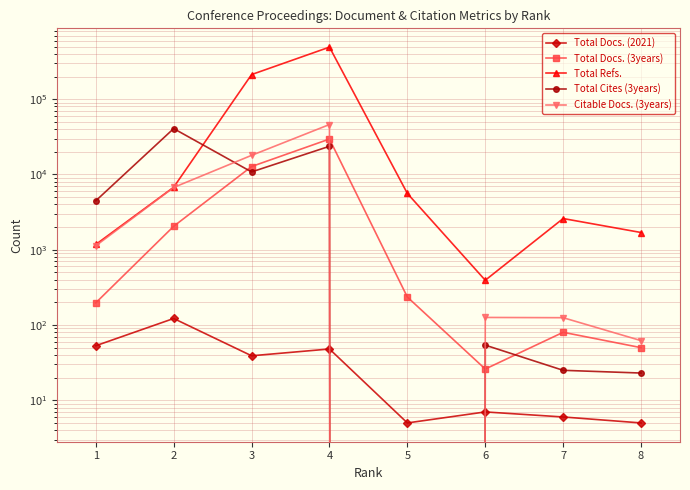

Reading right to left, transcribe all the data shown in this chart.

Total Docs. (2021): 8=5	7=6	6=7	5=5	4=48	3=39	2=122	1=53
Total Docs. (3years): 8=50	7=80	6=26	5=235	4=29540	3=12739	2=2048	1=197
Total Refs.: 8=1693	7=2596	6=393	5=5591	4=491373	3=212253	2=6764	1=1174
Total Cites (3years): 8=23	7=25	6=54	5=0	4=23667	3=10797	2=40662	1=4466
Citable Docs. (3years): 8=62	7=125	6=126	5=0	4=46028	3=17929	2=6719	1=1127